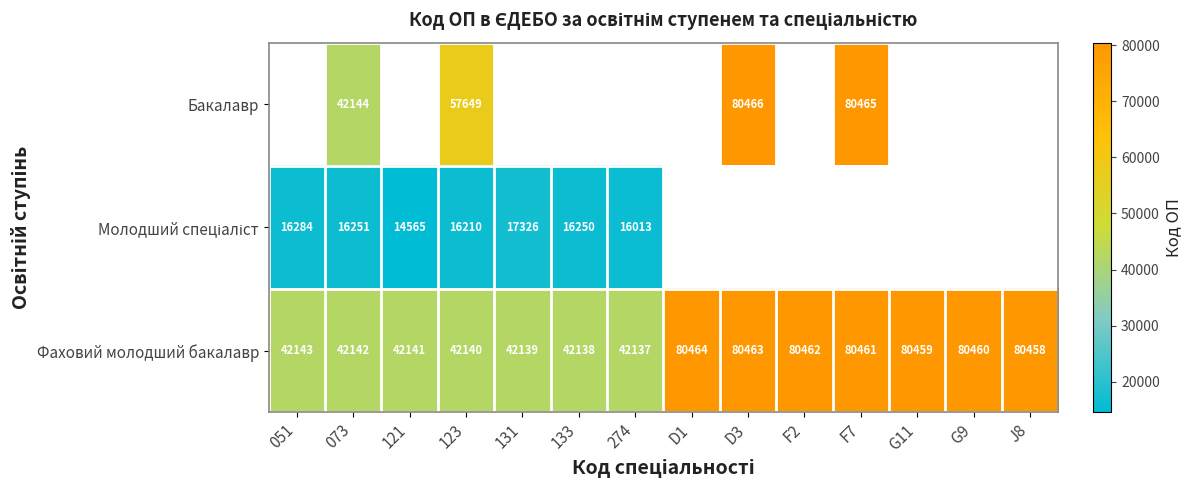

At which category does the chart reach its minimum across all series?

121